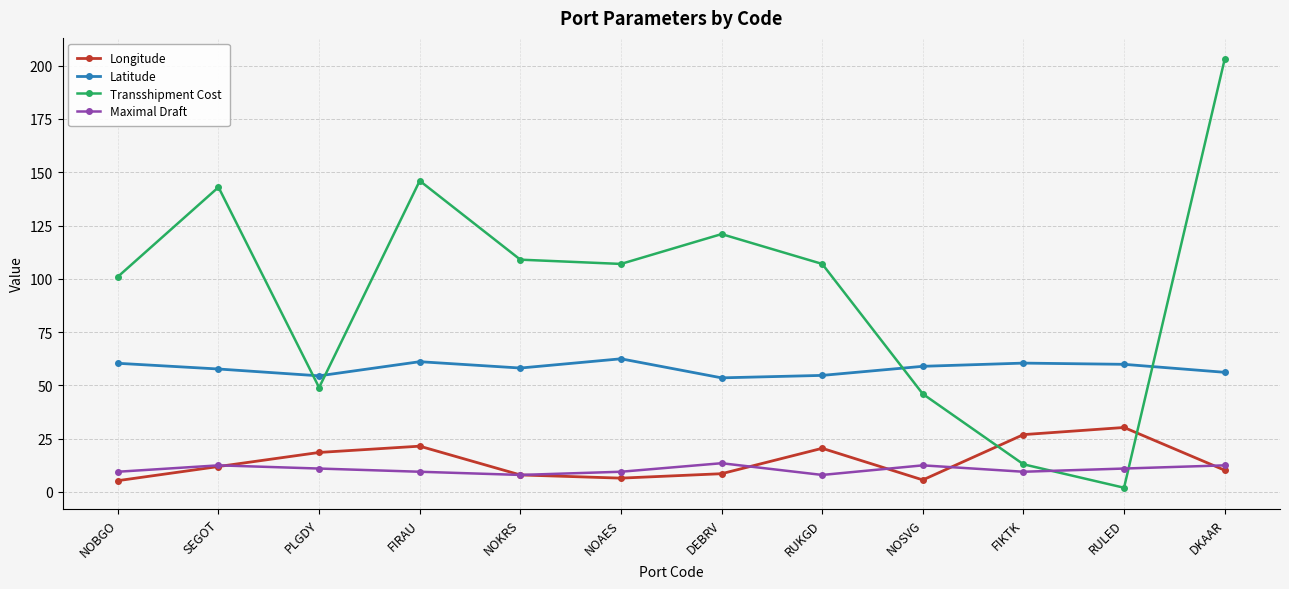

What is the sum of all Latitude values?

698.1